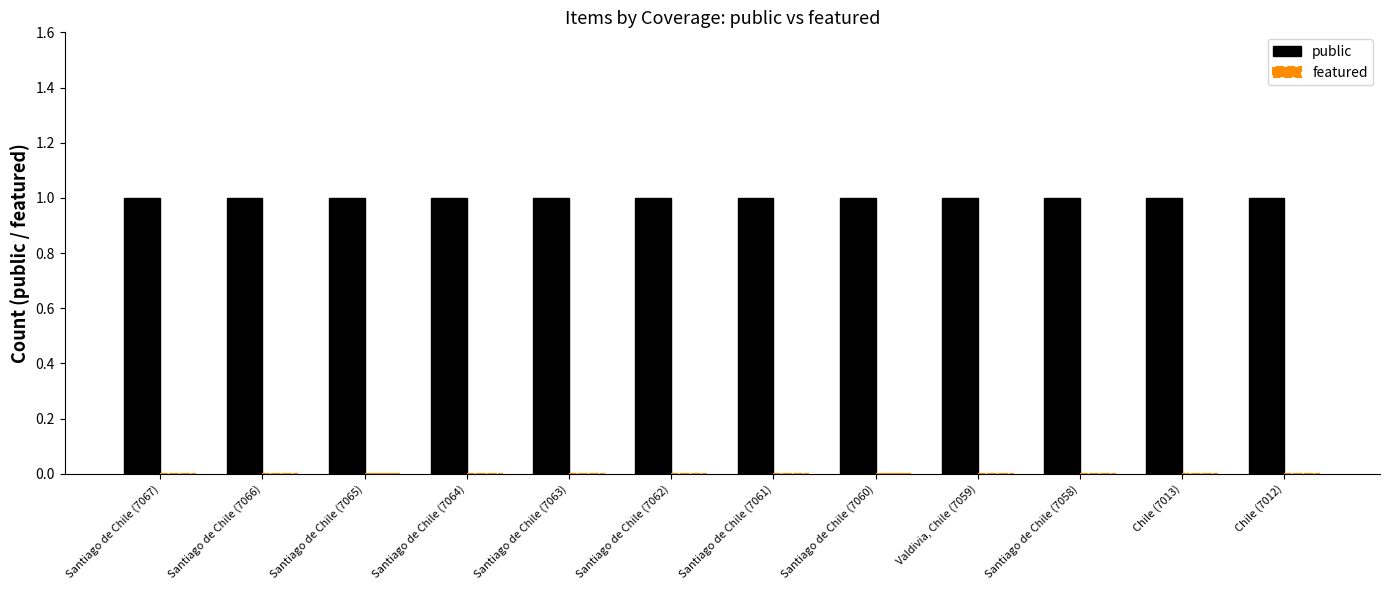

What is the approximate value of public at Santiago de Chile (7065)?

1